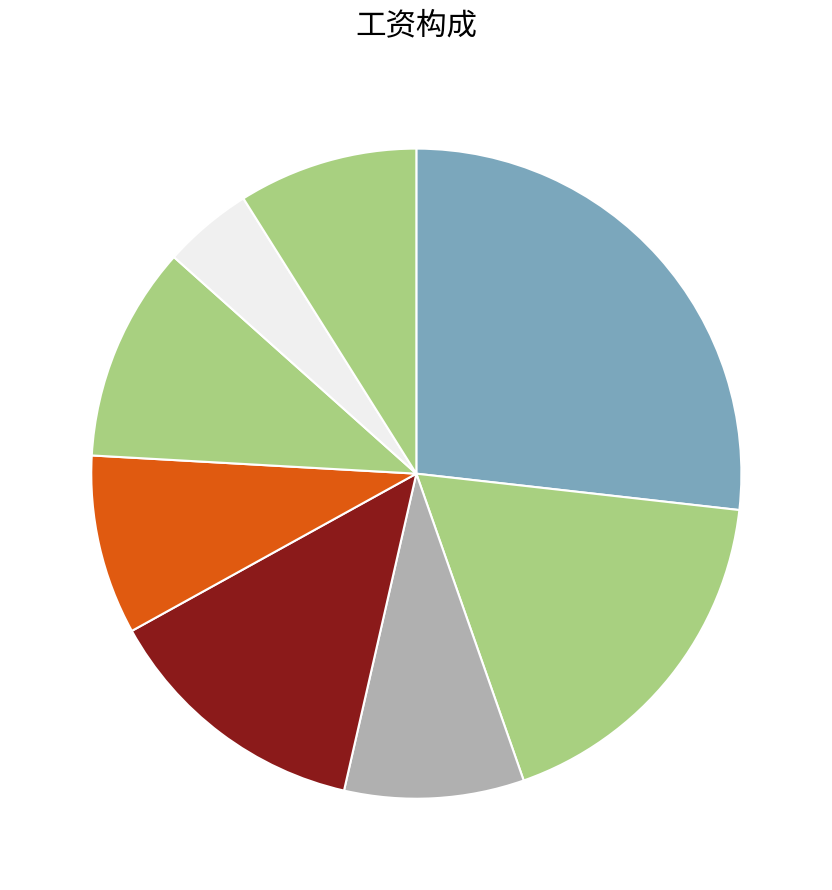

Count the number of slices in the pie.

8